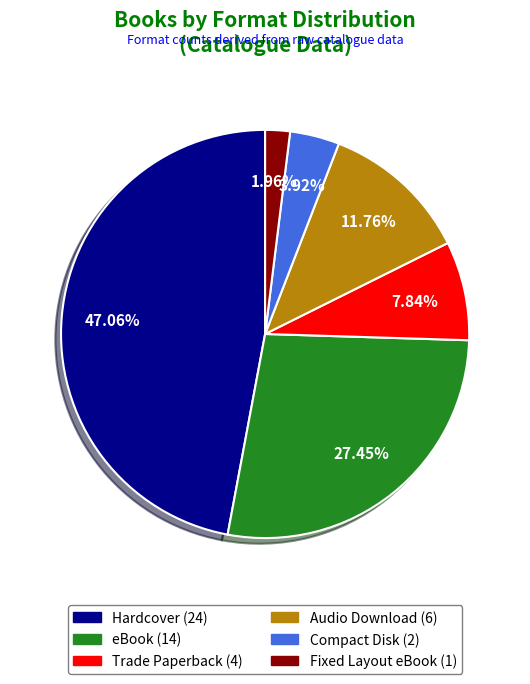

True or false: Trade Paperback accounts for 8% of the total.

True